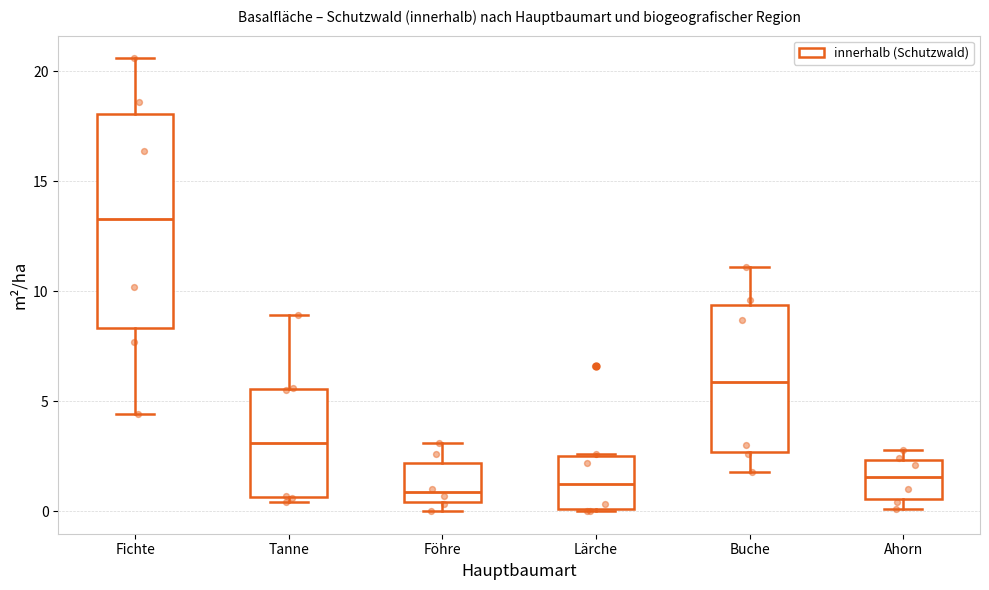

Which box's median line is the highest?

Fichte